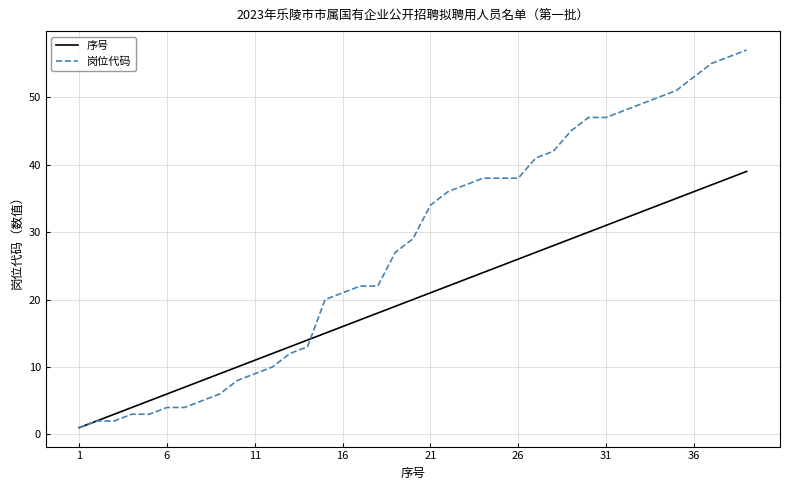

Rank the series by their average value, from highest to lowest.

岗位代码, 序号